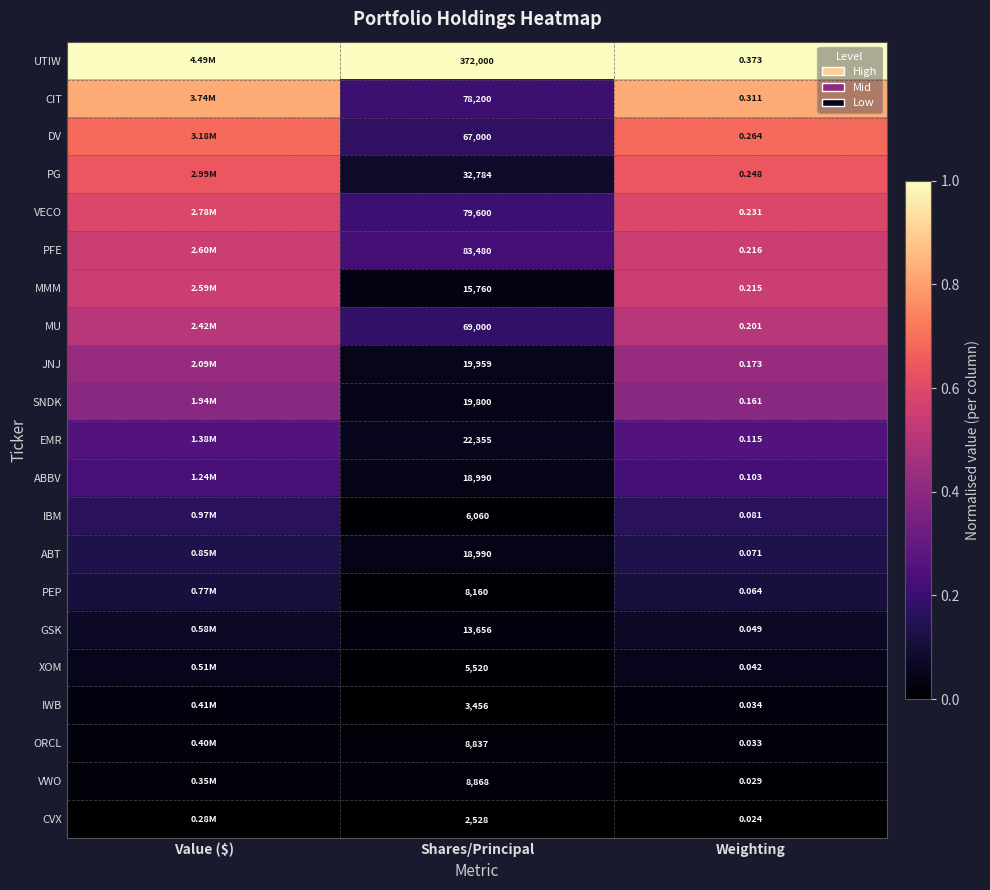

Is the value of IBM at Shares/Principal greater than the value of PFE at Weighting?

Yes